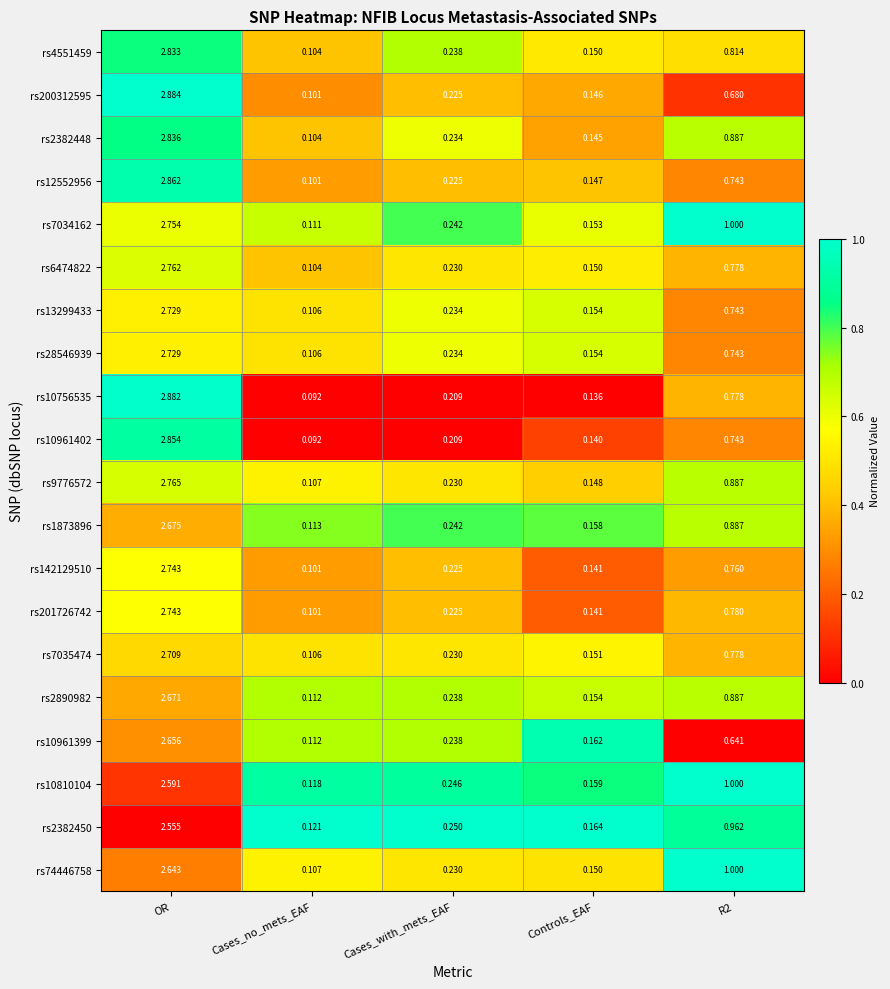

At which label does rs201726742 reach its minimum?

Cases_no_mets_EAF